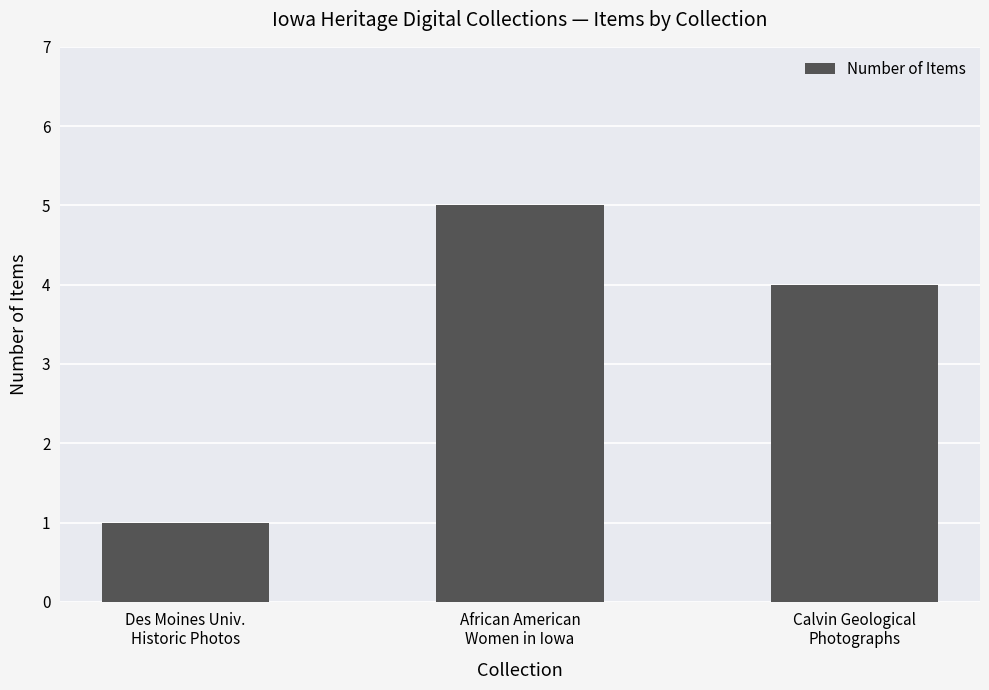

What is the change in value from African American
Women in Iowa to Calvin Geological
Photographs?

-1